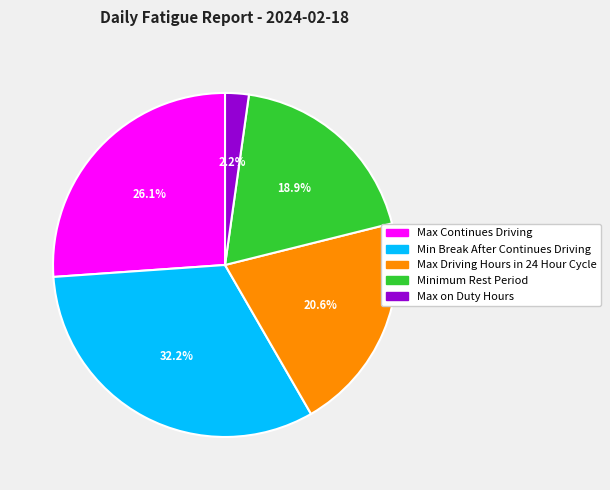

Is there a majority slice in this chart?

No